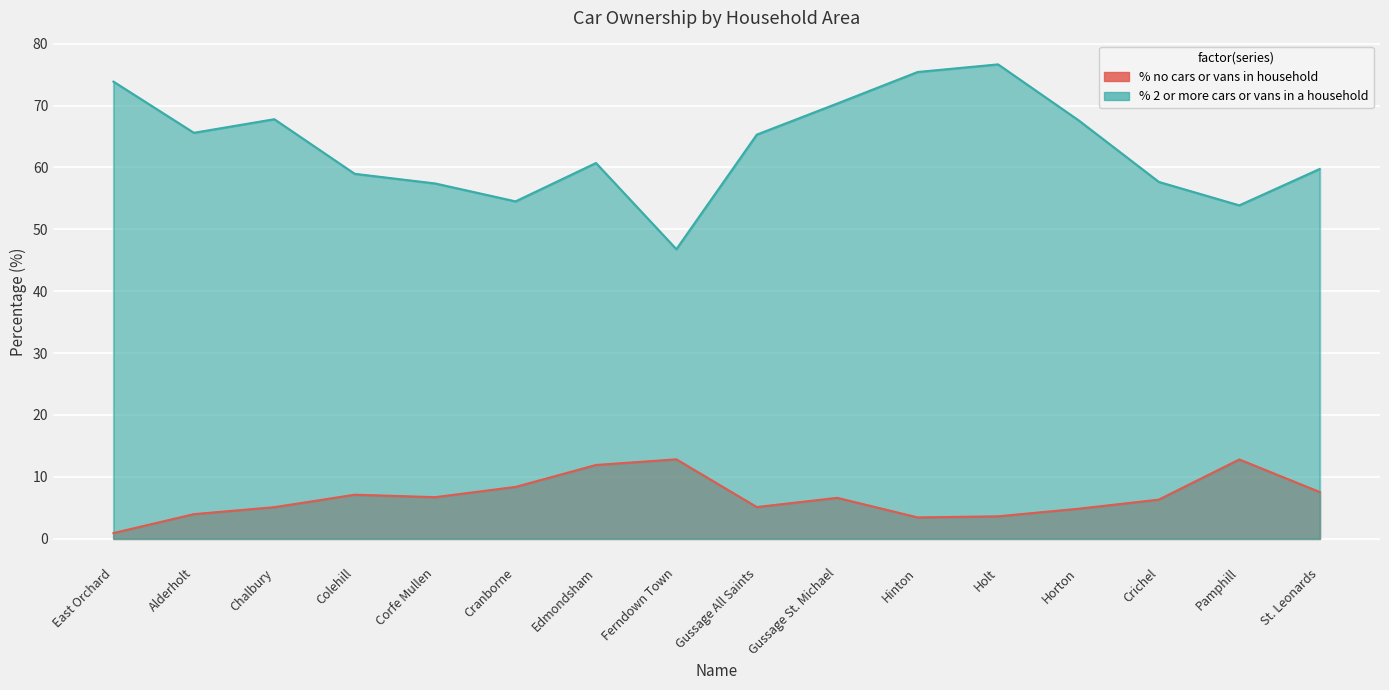

Which series has the largest total across all categories?

% 2 or more cars or vans in a household